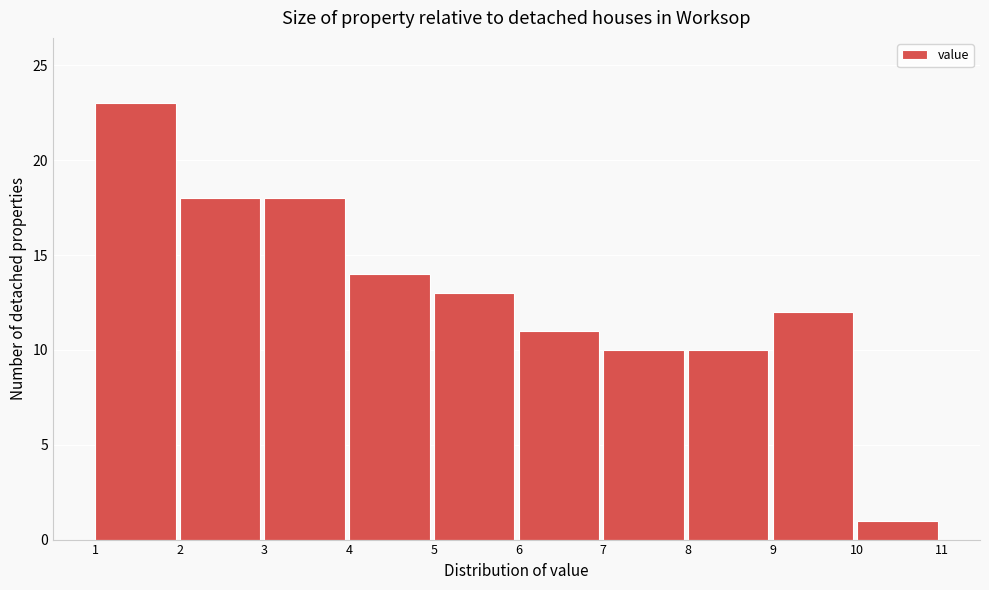

Over which range of the x-axis is the bar tallest?

1 to 2